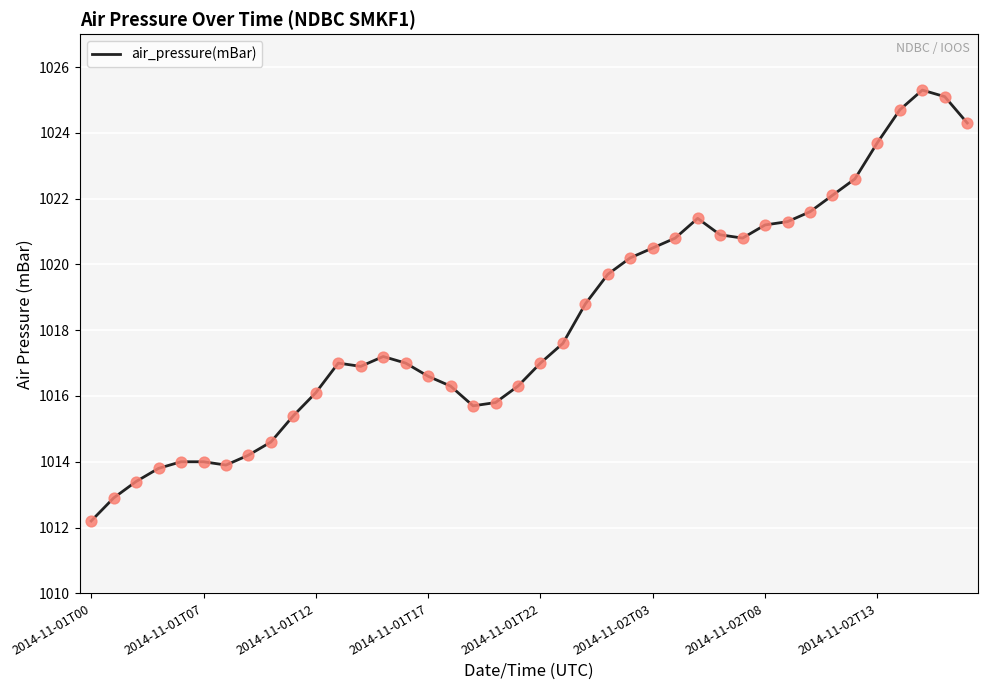

What is the difference between the maximum and minimum values?

13.1